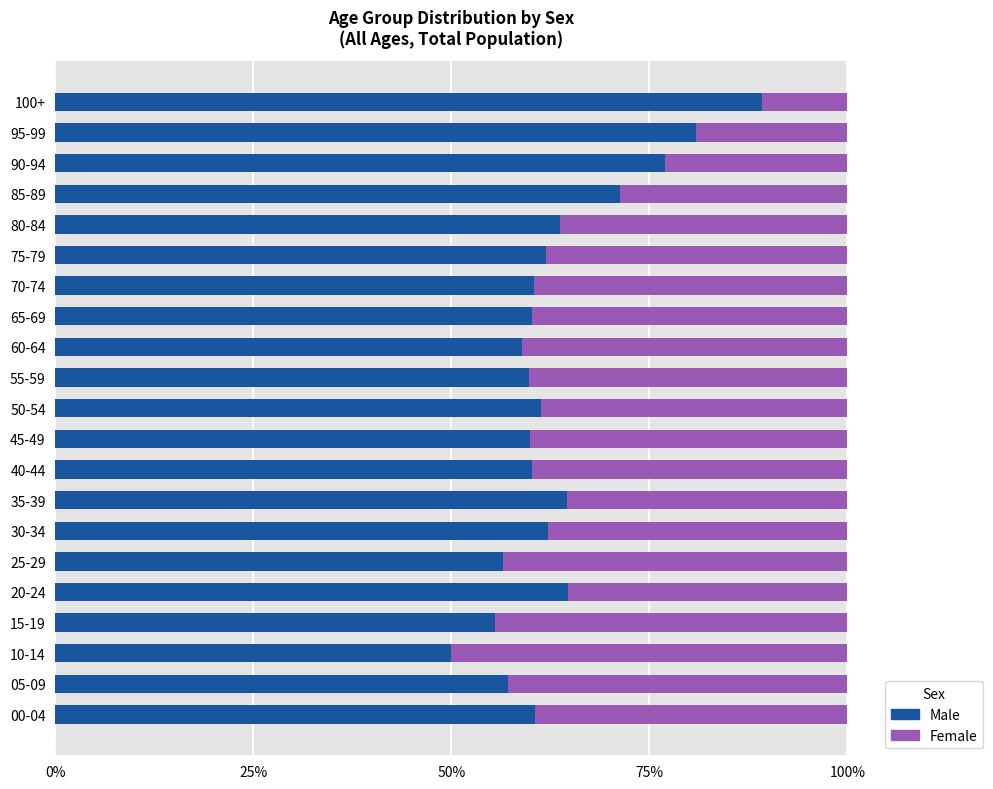

What are all the series names shown in the legend?

Male, Female